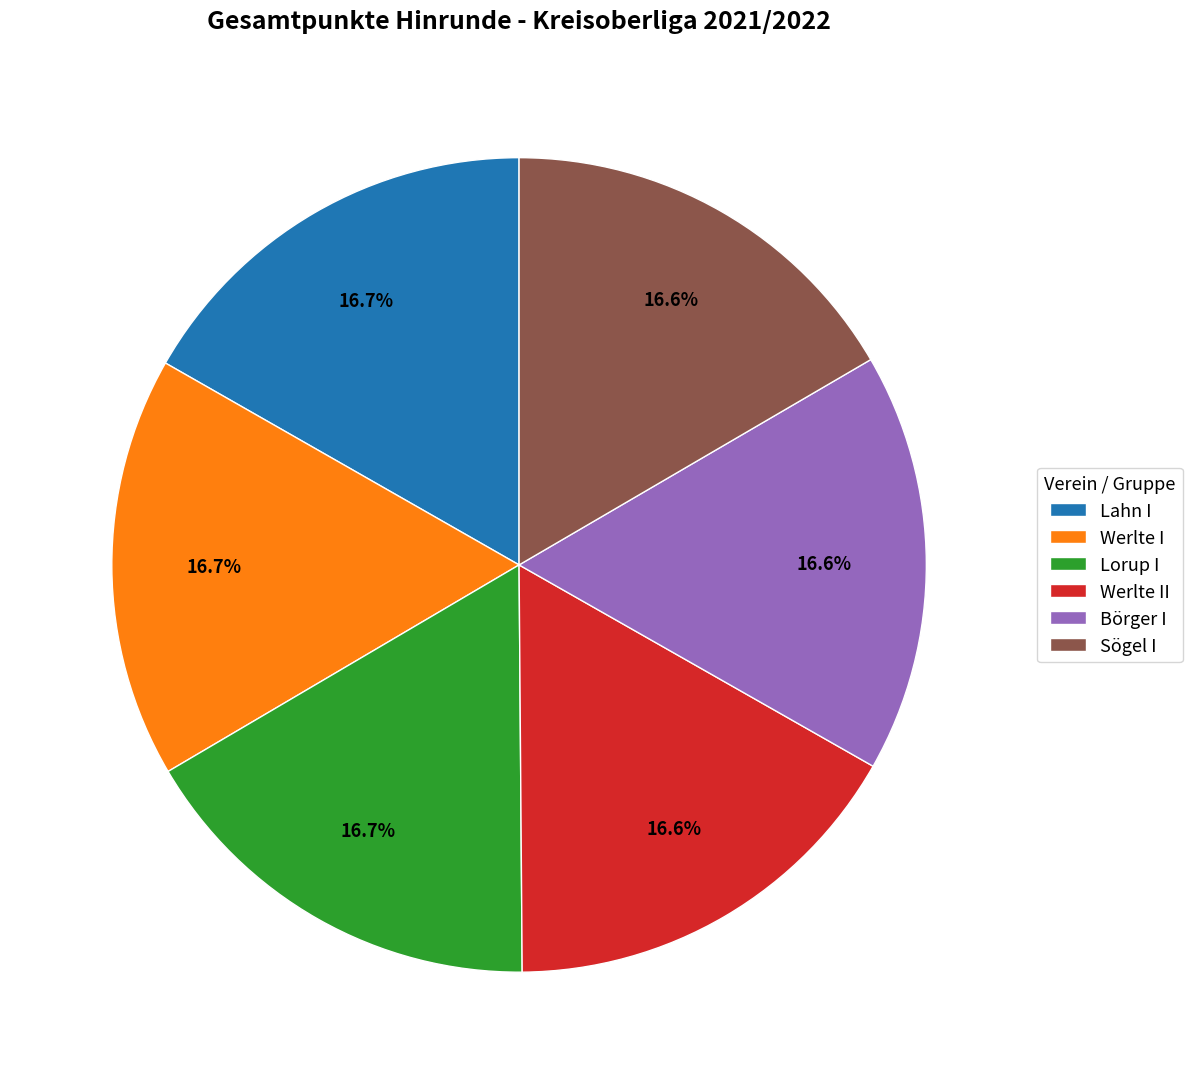

Is Werlte I the majority of the pie?

No